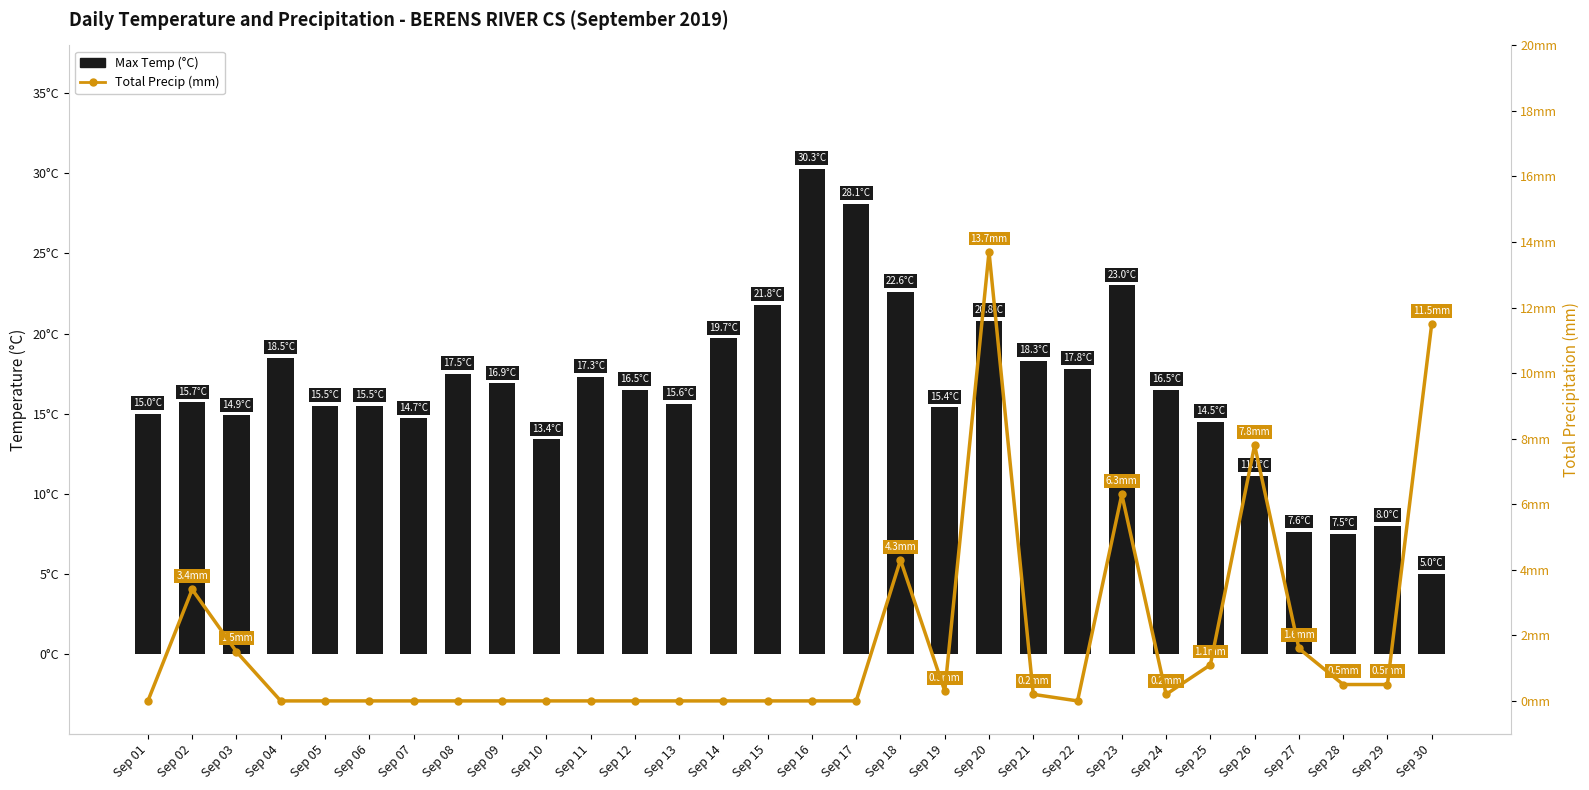

What is the lowest value of the Max Temp (°C) series?

5.0